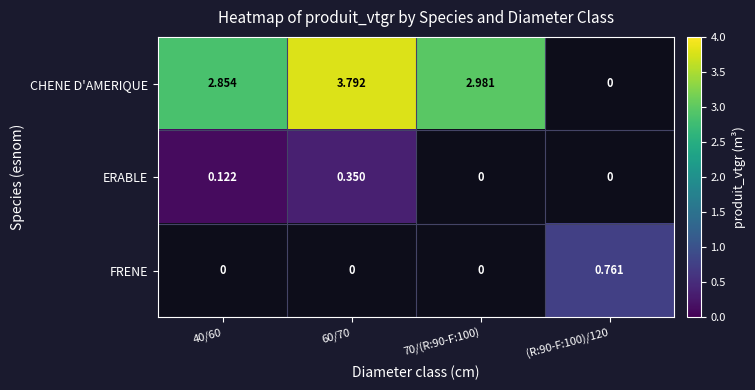

Between 70/(R:90-F:100) and 40/60, which is larger?

70/(R:90-F:100)